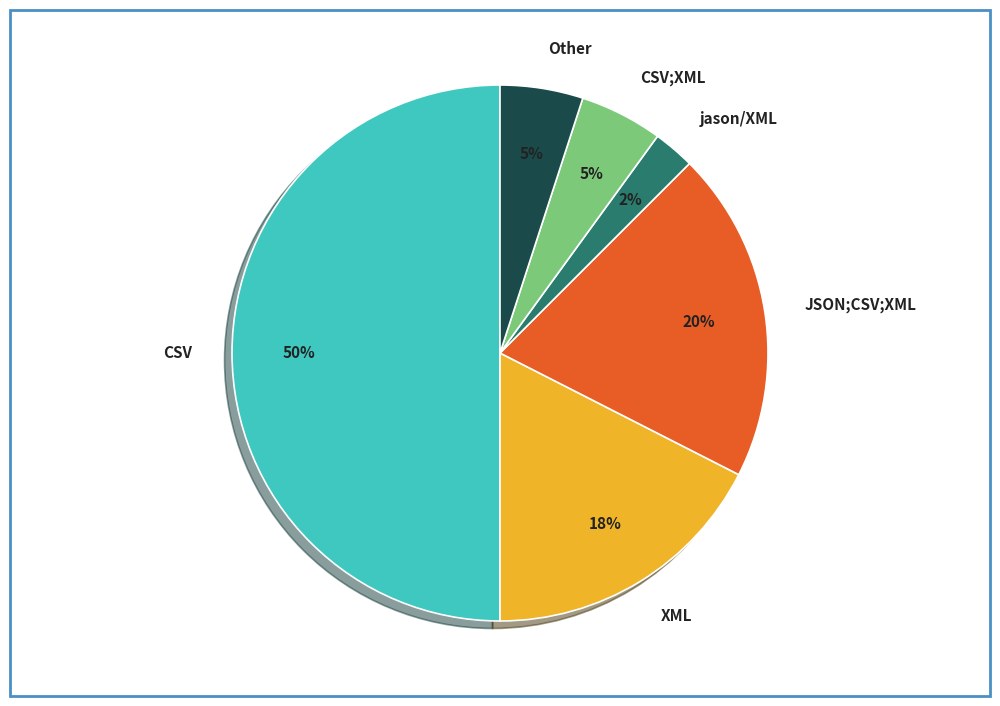

To the nearest percent, what portion does CSV represent?

50%